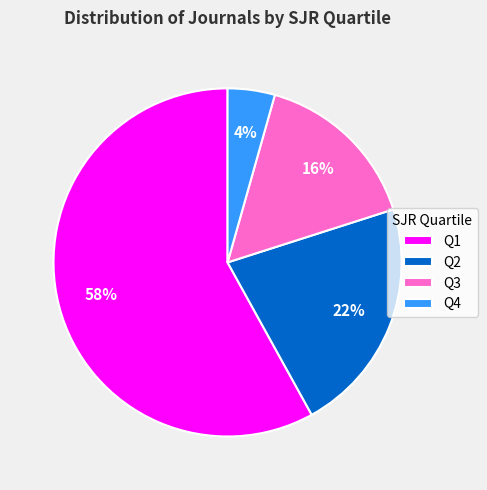

Which category has the smallest portion of the pie?

Q4